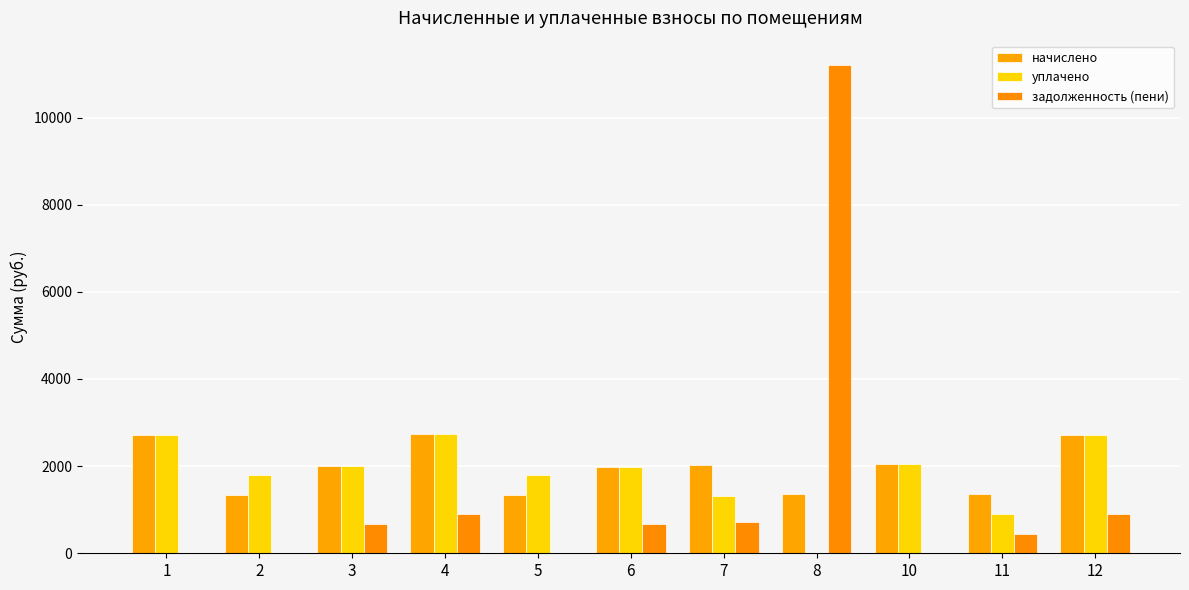

How many values in the задолженность (пени) series exceed 663?

6